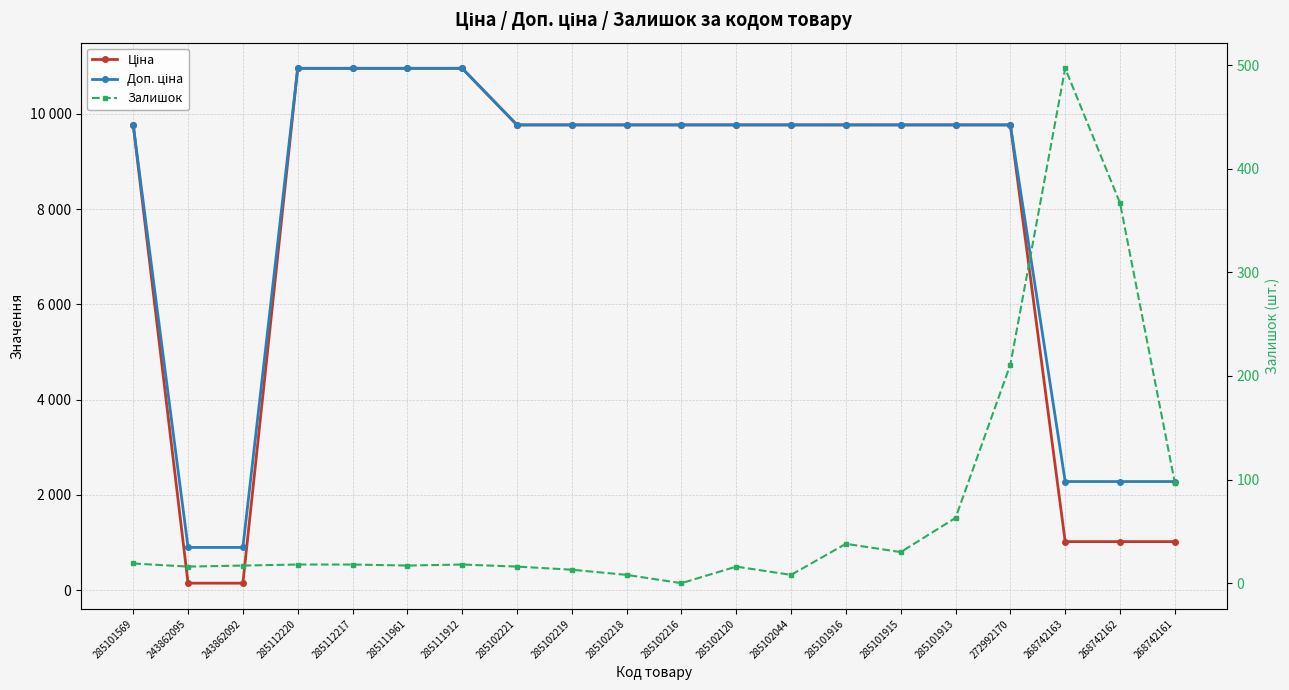

True or false: Доп. ціна and Ціна intersect in this chart.

False